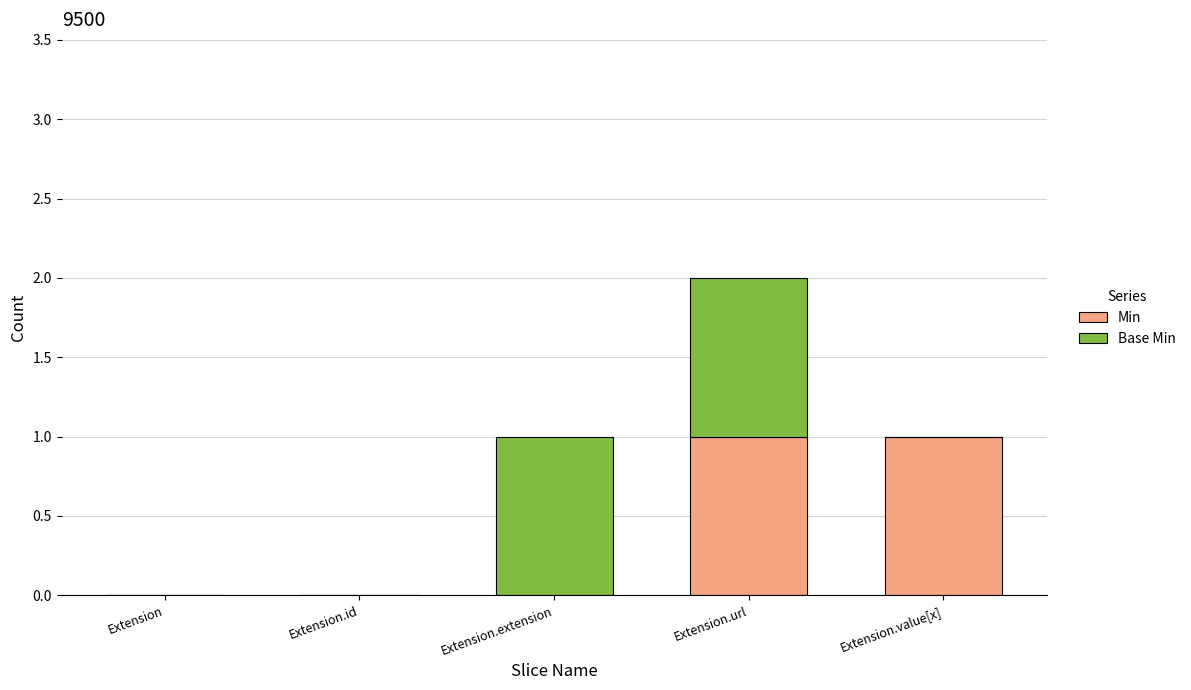

The Min series shows 1 at Extension.value[x]. True or false?

True